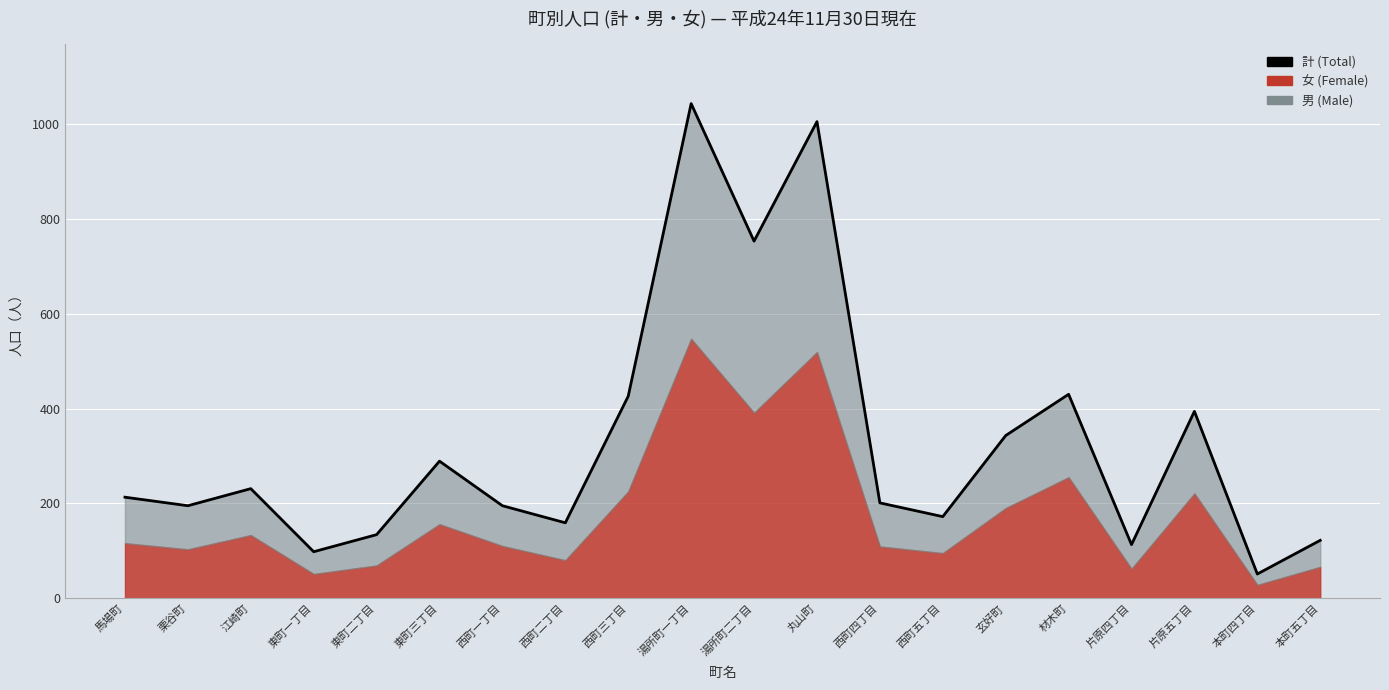

Approximately how many times larger is the value at 玄好町 compared to 馬場町?

1.6